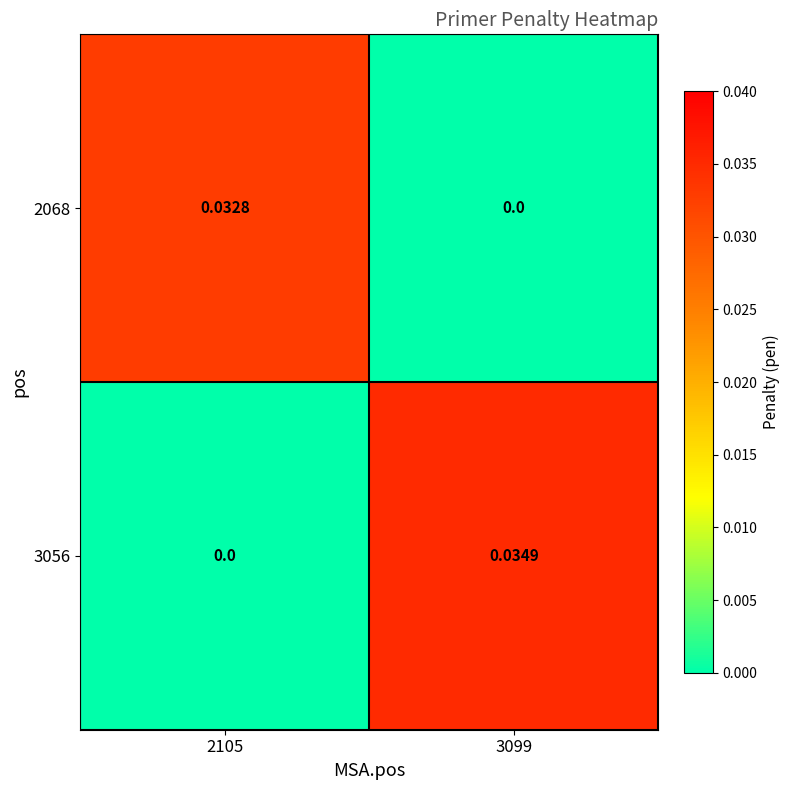

Reading left to right, list all the values displayed in this chart.

2068: 2105=0.0	3099=0.0
3056: 2105=0.0	3099=0.0